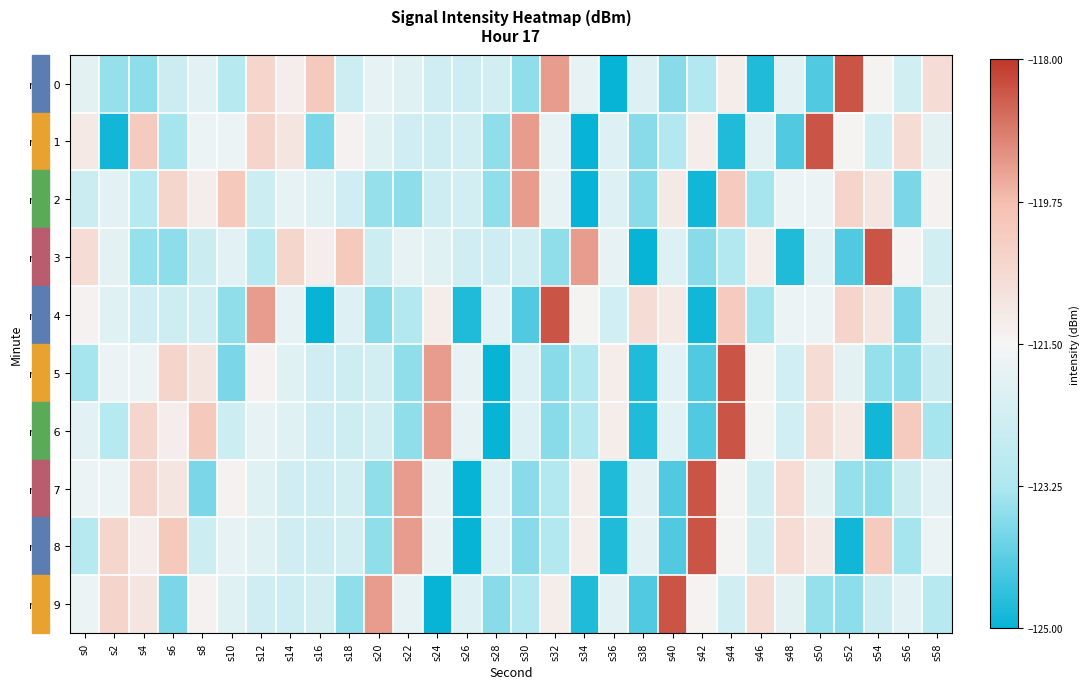

What is the greatest value displayed?

-118.4